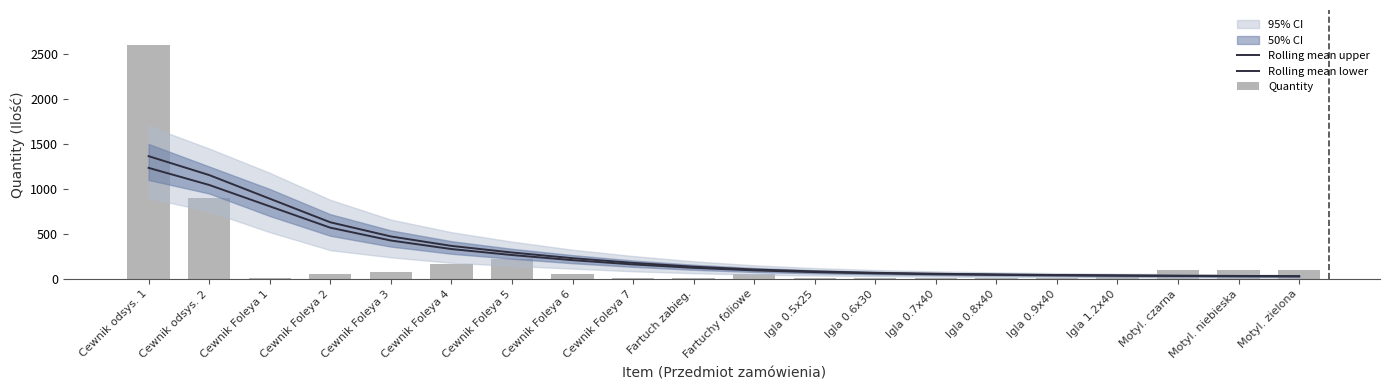

Rank the series by their maximum value, from lowest to highest.

Rolling mean lower, Rolling mean upper, Quantity